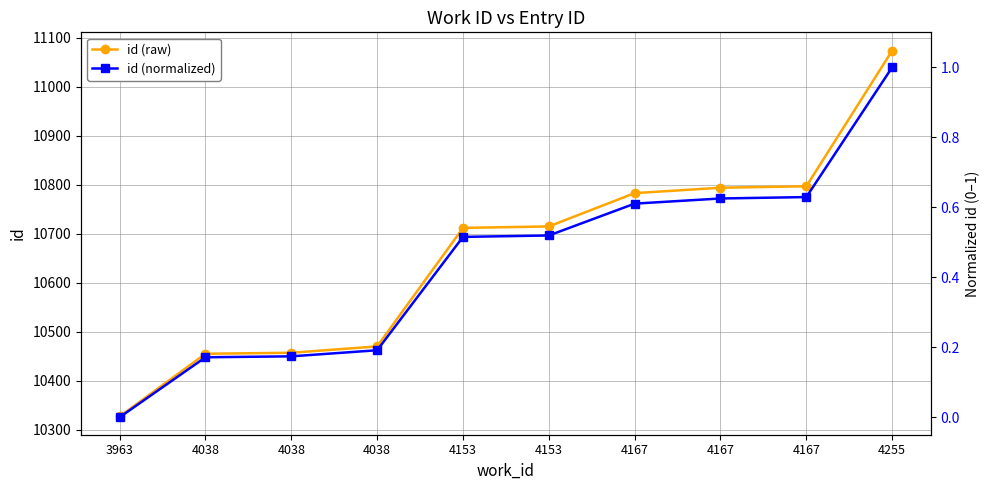

What is the total value across all series at 4153?

10712.5